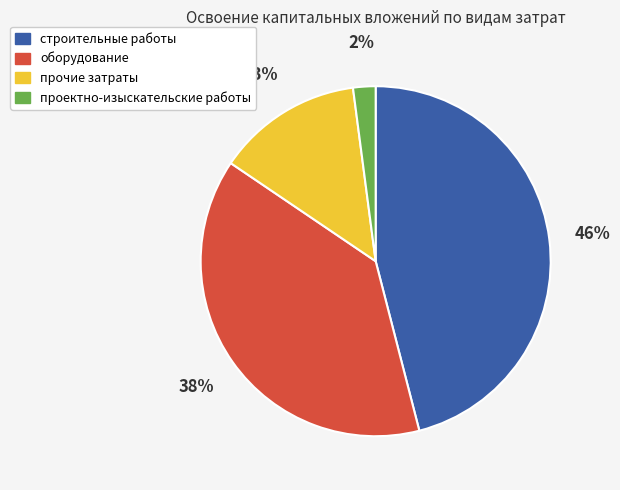

Combined, do оборудование and проектно-изыскательские работы account for over 50%?

No